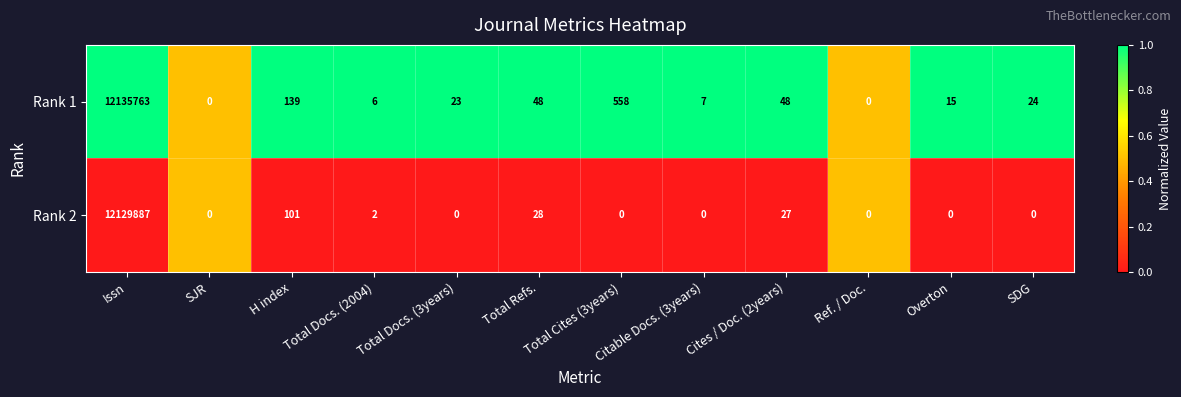

What is the difference between the highest and lowest values at Overton?

15